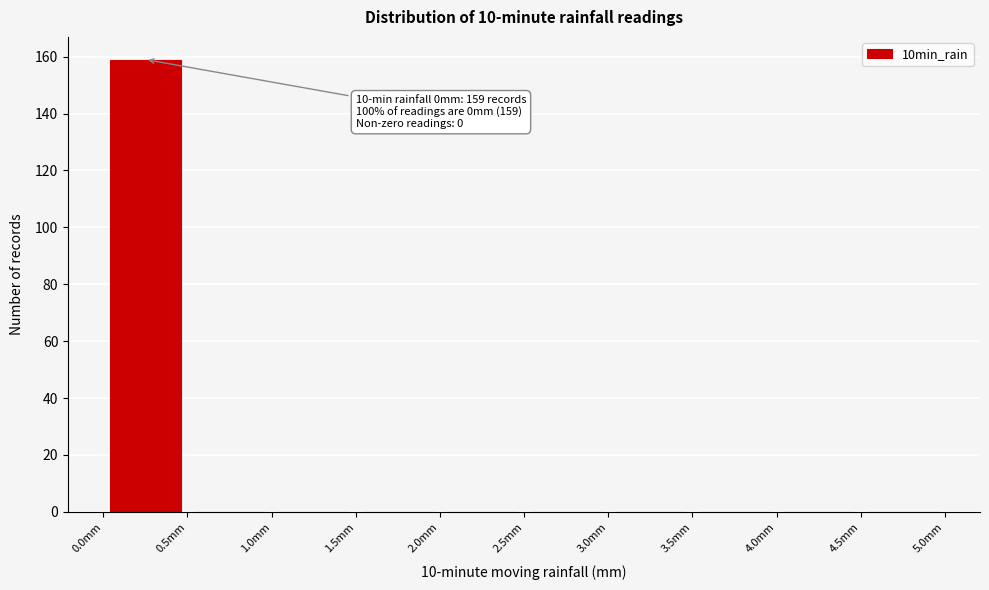

Over which range of the x-axis is the bar tallest?

0.0 to 0.5